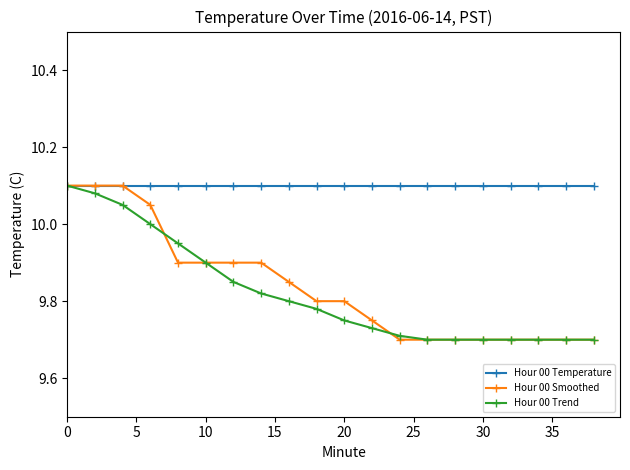

Which series has the largest total across all categories?

Hour 00 Temperature